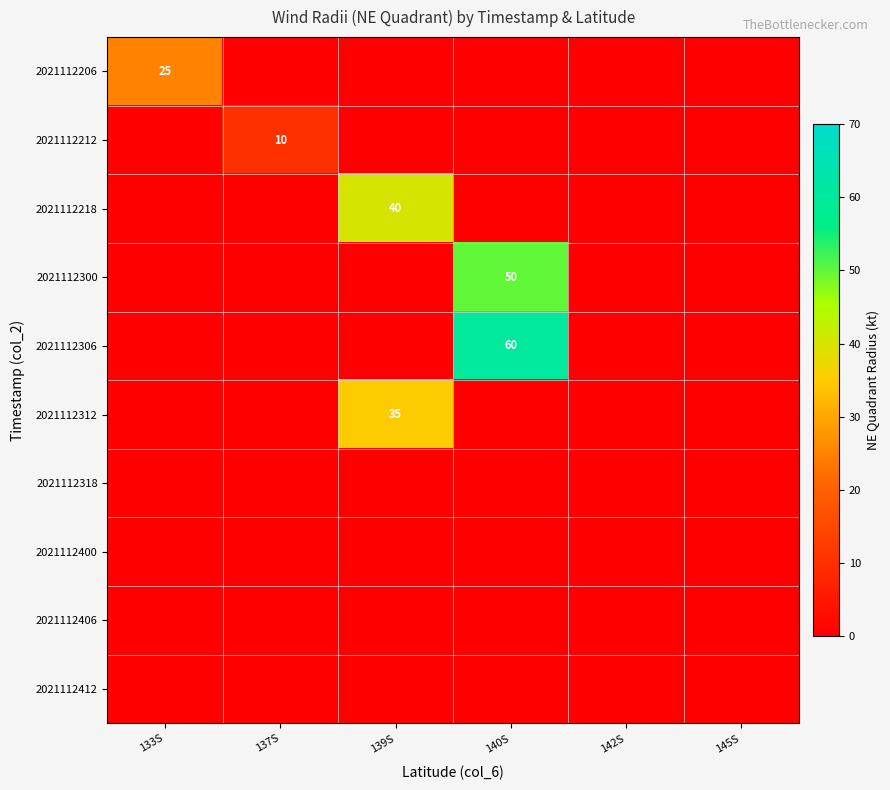

What is the difference between the highest and lowest values at 133S?

25